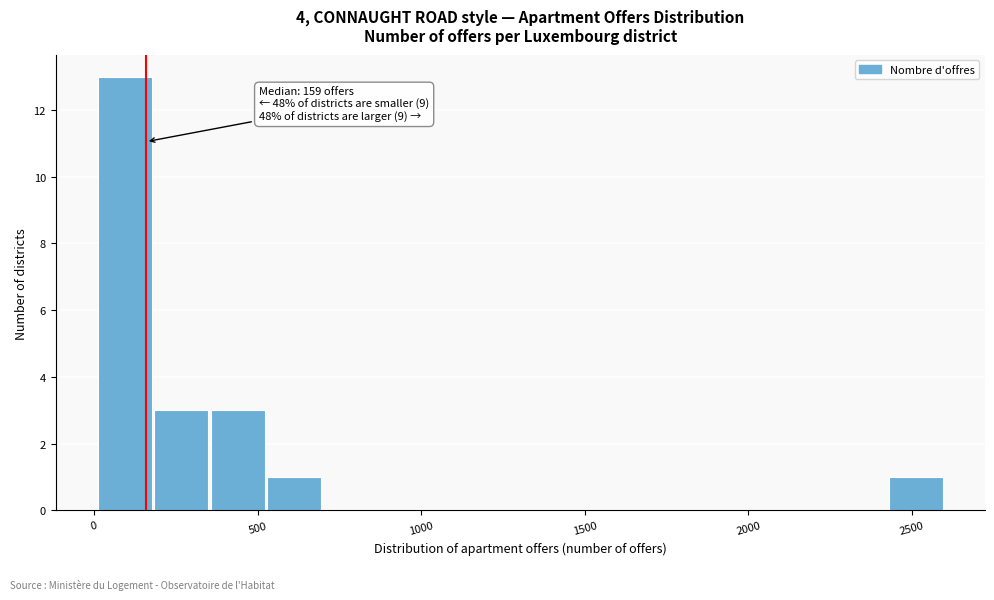

Around what value on the x-axis is the tallest bar? Give the approximate position of its centre, as read against the axis.

100